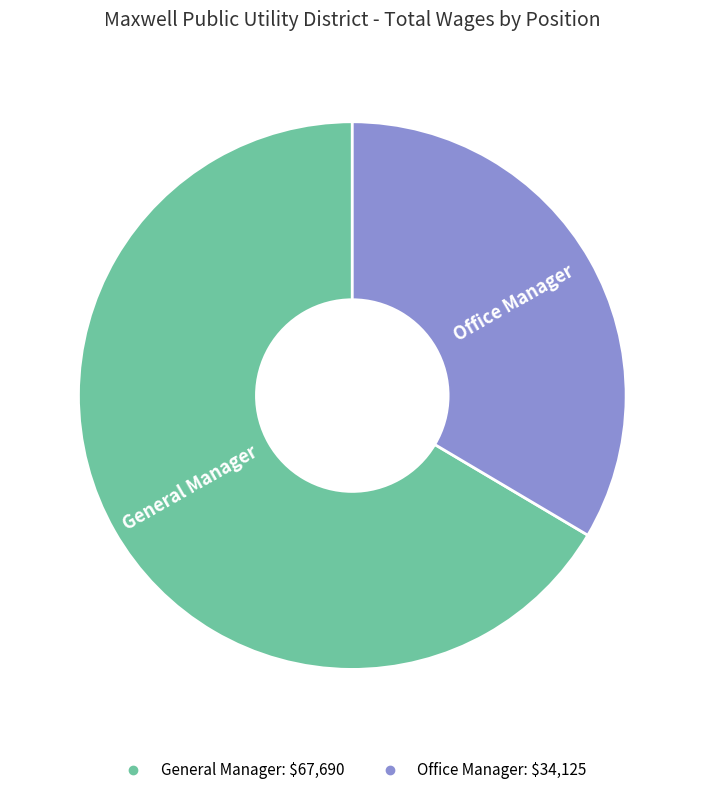

What is the ratio of the value at General Manager to the value at Office Manager?

2.0